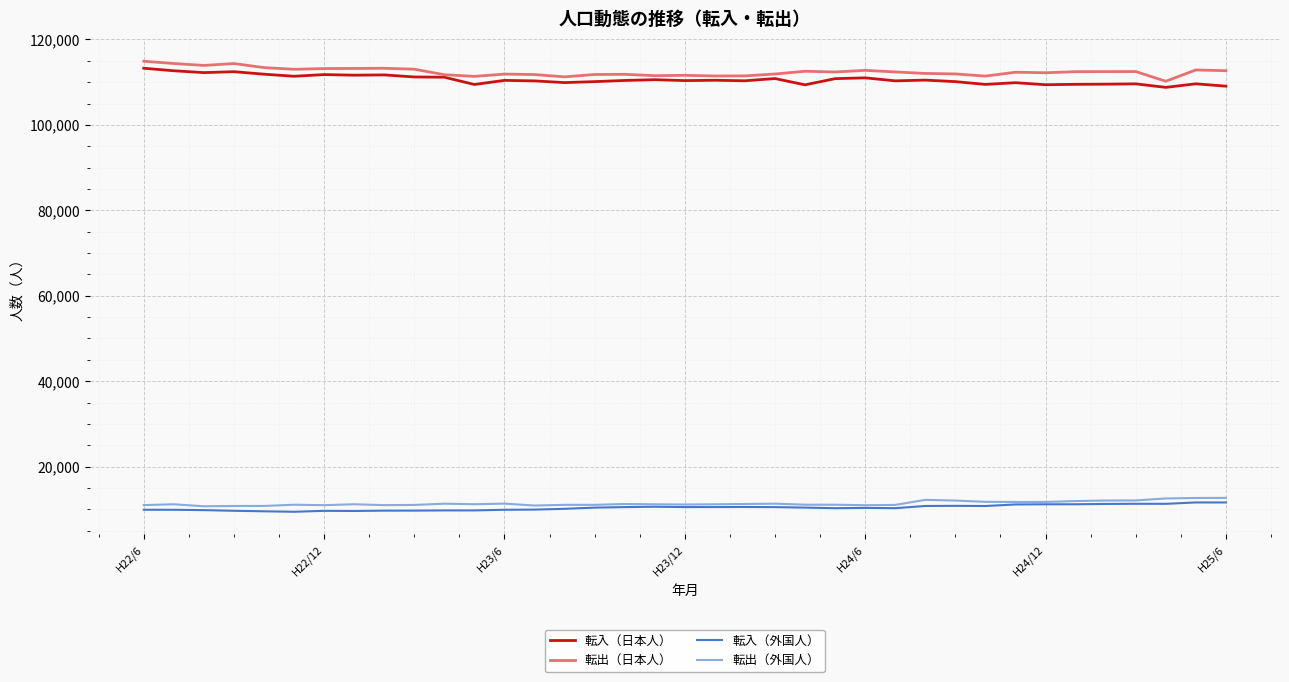

What is the minimum value for 転出（日本人）?

110211